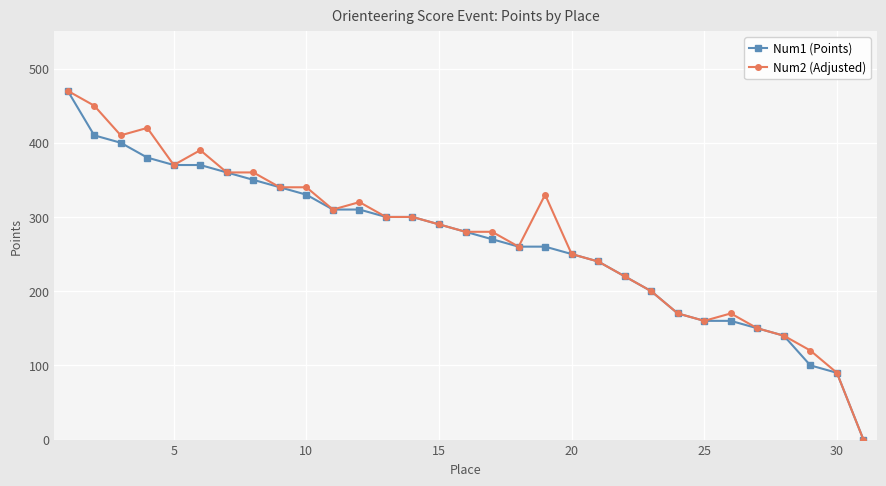

Is this an area chart (filled region under the line)?

No